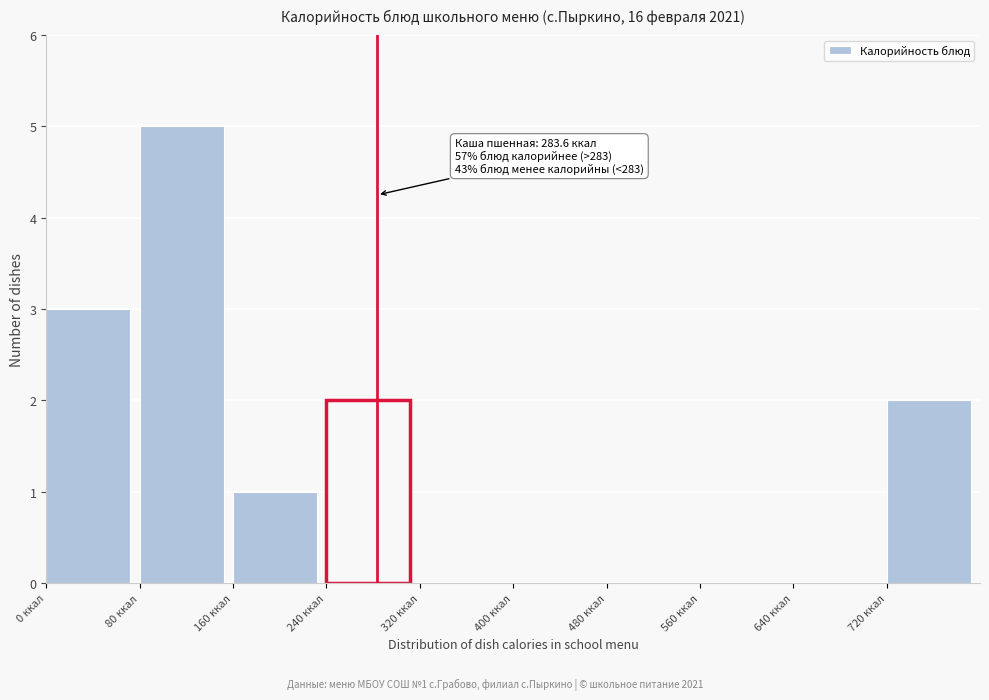

Which range on the x-axis has the tallest bar?

80 to 160